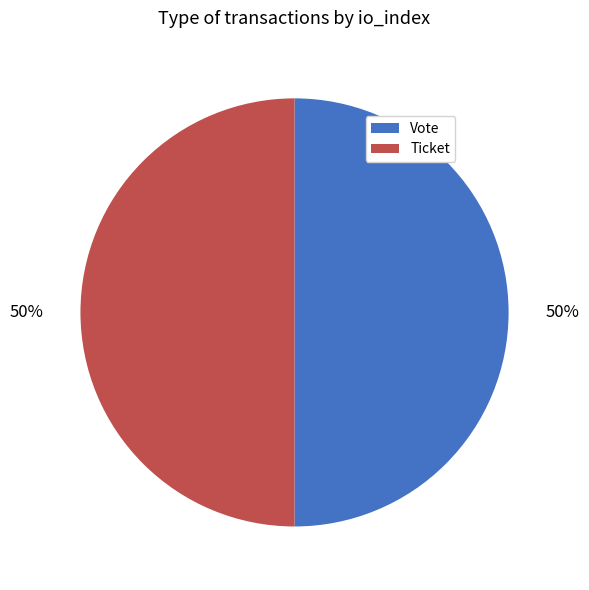

True or false: Ticket accounts for 10% of the total.

False